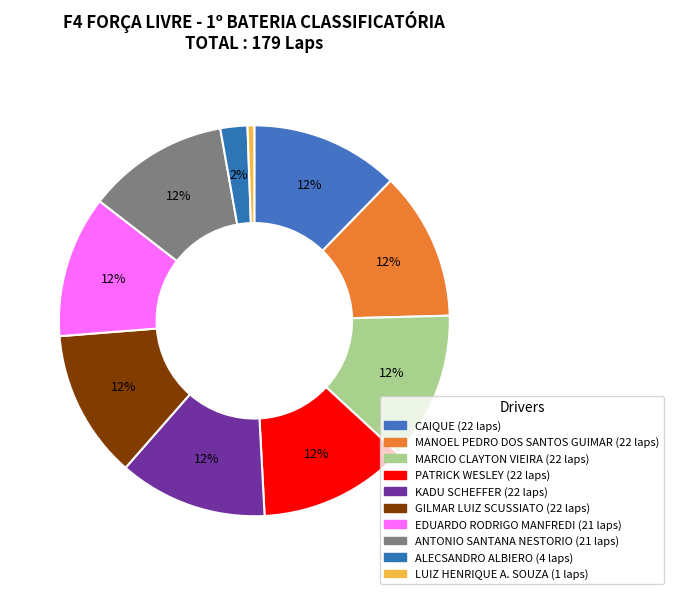

Count the number of slices in the pie.

10